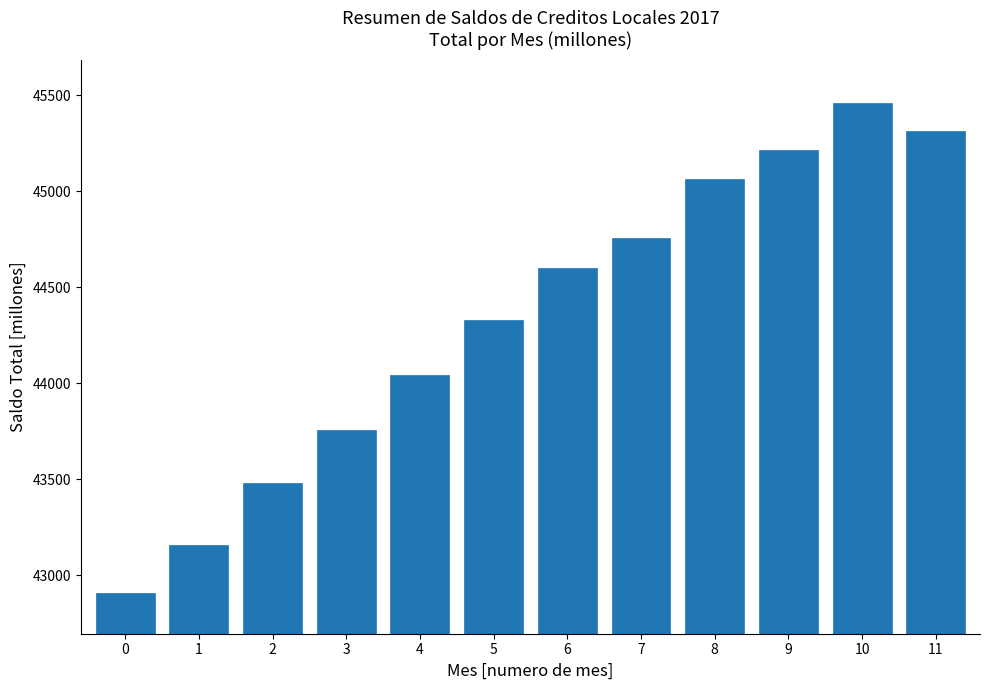

Reading left to right, transcribe all the data shown in this chart.

0=42910.2	1=43160.5	2=43482.8	3=43759.0	4=44041.9	5=44332.3	6=44601.8	7=44758.8	8=45062.7	9=45213.9	10=45459.6	11=45317.0